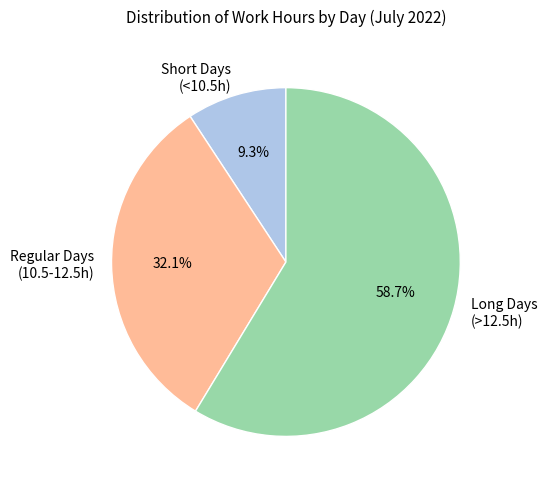

Which category has the smallest portion of the pie?

Short Days (<10.5h)